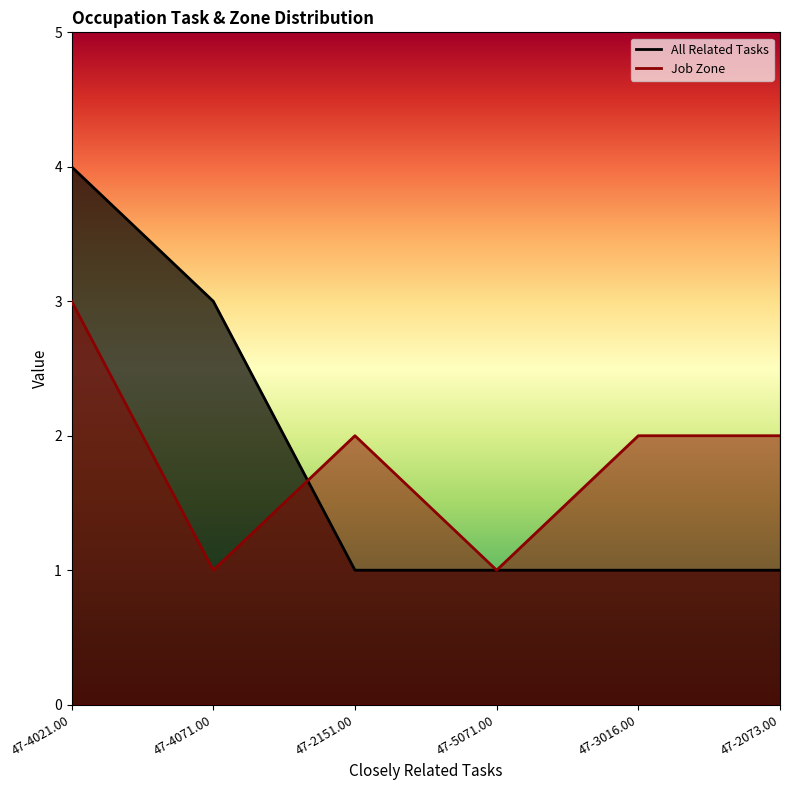

How many distinct data groups are displayed?

2